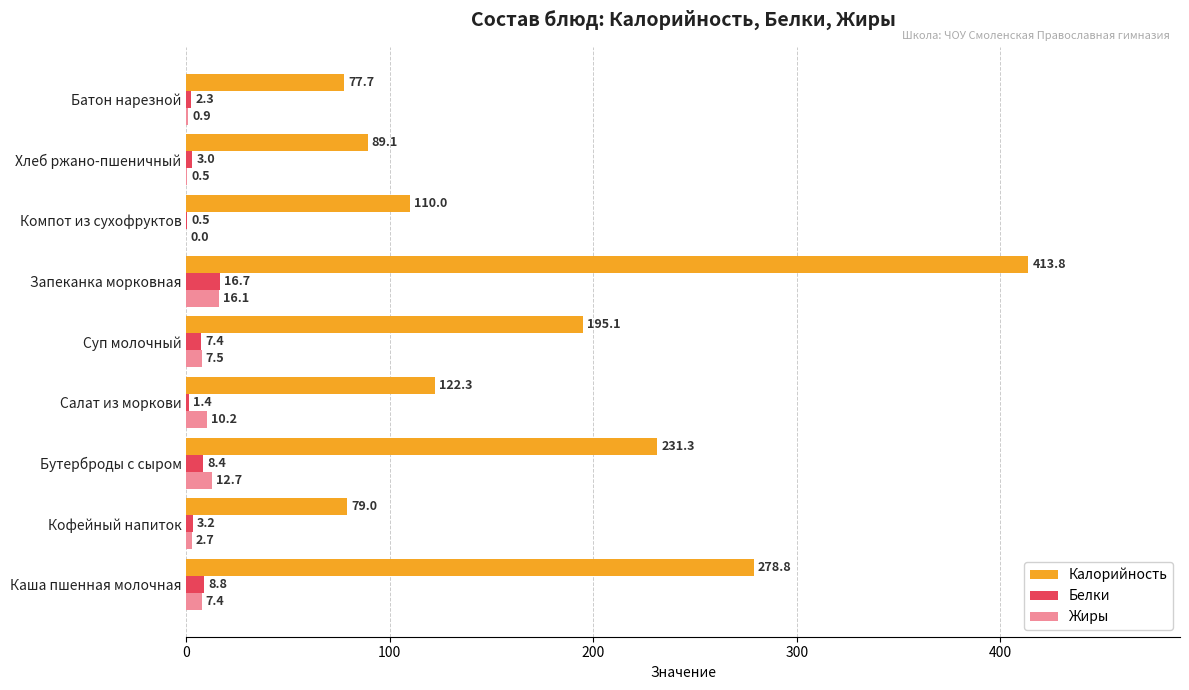

Where is Белки nearest to the value 8?

Бутерброды с сыром